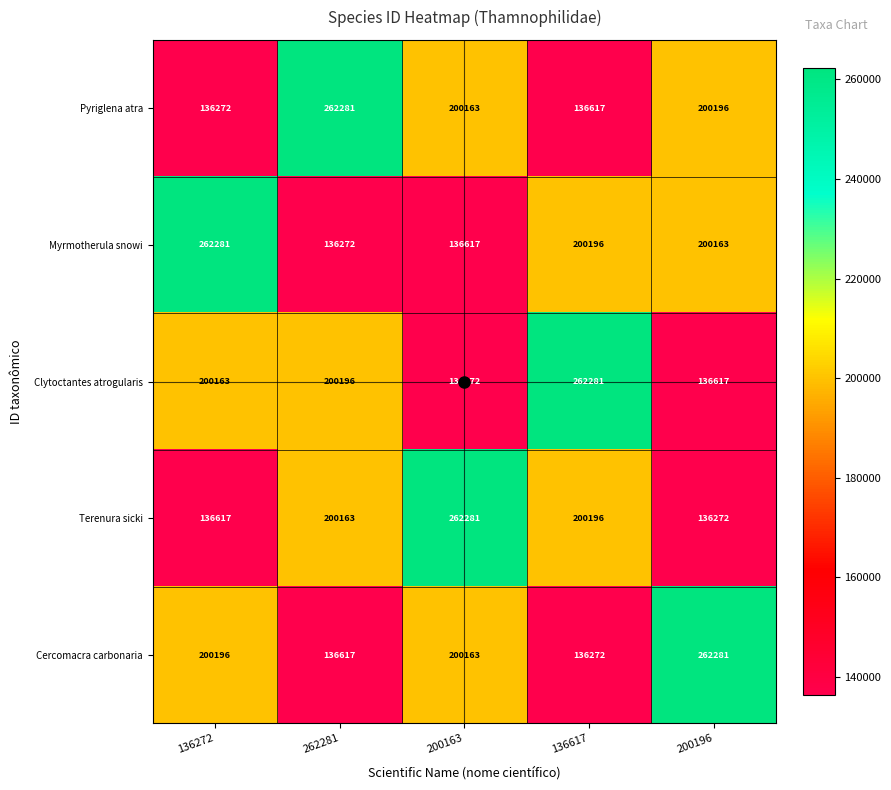

Is it true that Pyriglena atra equals 62986 at 136272?

False